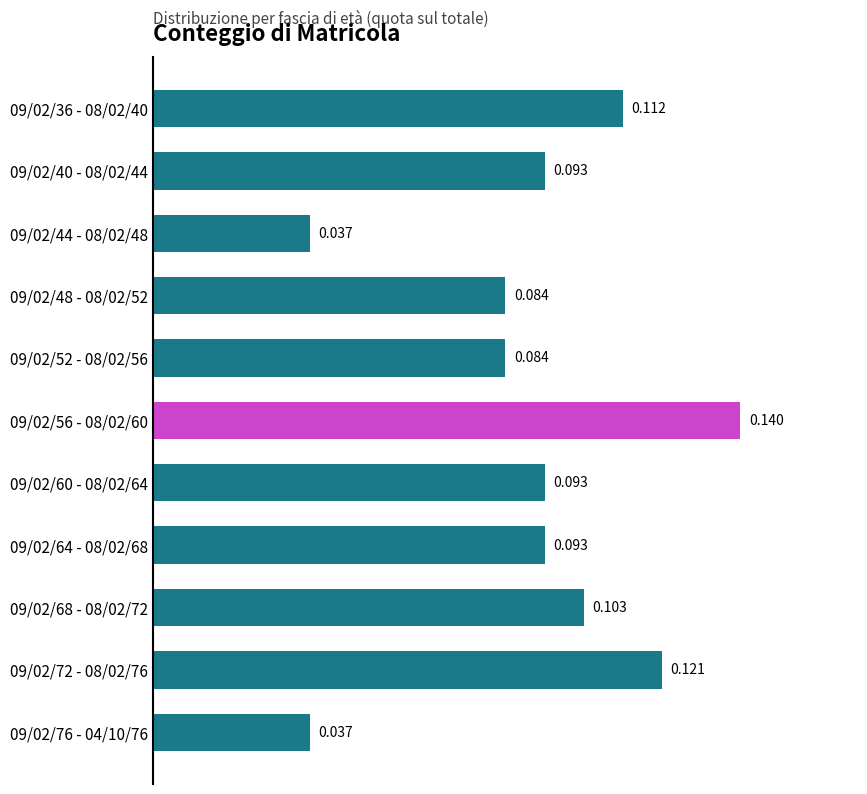

How many categories are shown in the chart?

11